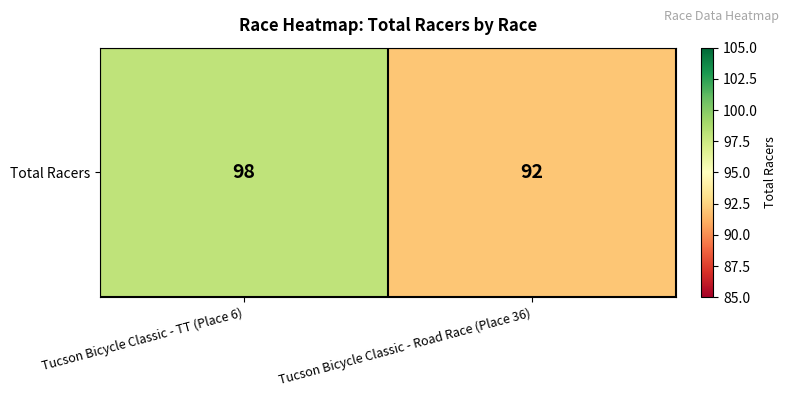

Count the number of data series in this chart.

1